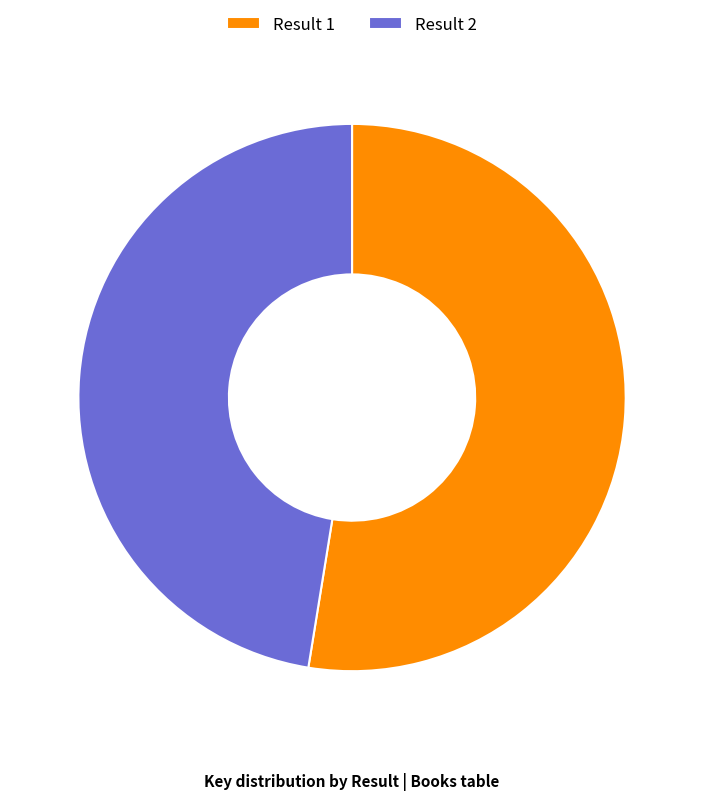

What is the largest slice in the pie chart?

Result 1